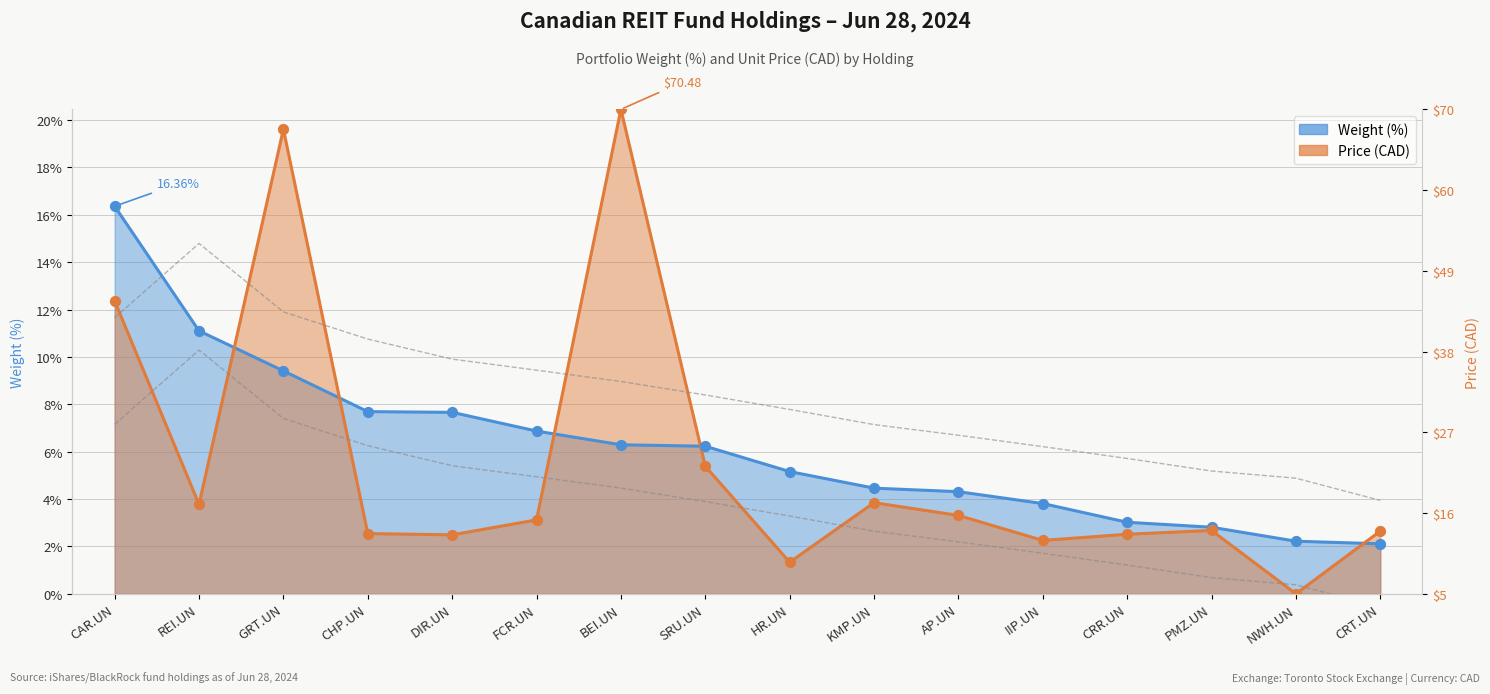

Is the value of Weight (%) at AP.UN greater than the value of Price at SRU.UN?

No